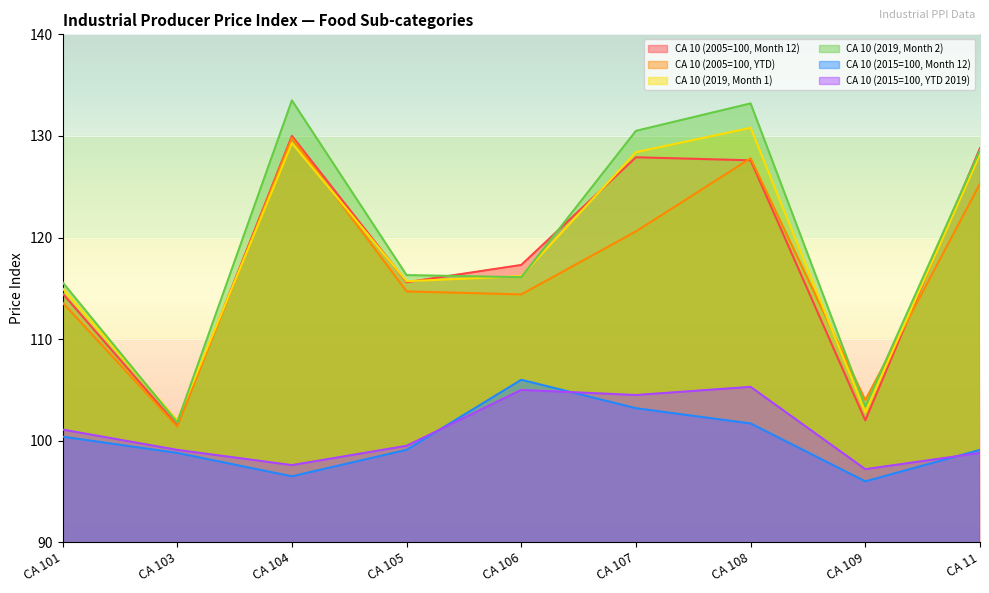

Reading left to right, what are all the values shown in this chart?

CA 10 (2005=100, Month 12): CA 101=114.5	CA 103=101.5	CA 104=130.0	CA 105=115.6	CA 106=117.3	CA 107=127.9	CA 108=127.6	CA 109=102.0	CA 11=128.8
CA 10 (2005=100, YTD): CA 101=113.6	CA 103=101.4	CA 104=129.8	CA 105=114.7	CA 106=114.4	CA 107=120.6	CA 108=127.8	CA 109=104.0	CA 11=125.3
CA 10 (2019, Month 1): CA 101=115.0	CA 103=102.0	CA 104=129.3	CA 105=115.7	CA 106=116.2	CA 107=128.4	CA 108=130.8	CA 109=102.8	CA 11=128.2
CA 10 (2019, Month 2): CA 101=115.6	CA 103=101.8	CA 104=133.5	CA 105=116.3	CA 106=116.1	CA 107=130.5	CA 108=133.2	CA 109=103.4	CA 11=128.6
CA 10 (2015=100, Month 12): CA 101=100.4	CA 103=98.8	CA 104=96.5	CA 105=99.1	CA 106=106.0	CA 107=103.2	CA 108=101.7	CA 109=96.0	CA 11=99.1
CA 10 (2015=100, YTD 2019): CA 101=101.1	CA 103=99.1	CA 104=97.6	CA 105=99.5	CA 106=105.0	CA 107=104.5	CA 108=105.3	CA 109=97.2	CA 11=98.8